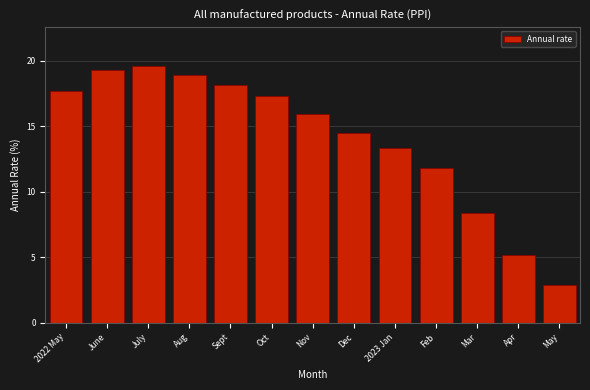

Reading left to right, list all the values displayed in this chart.

2022 May=17.7	June=19.3	July=19.6	Aug=18.9	Sept=18.1	Oct=17.3	Nov=15.9	Dec=14.5	2023 Jan=13.3	Feb=11.8	Mar=8.4	Apr=5.2	May=2.9